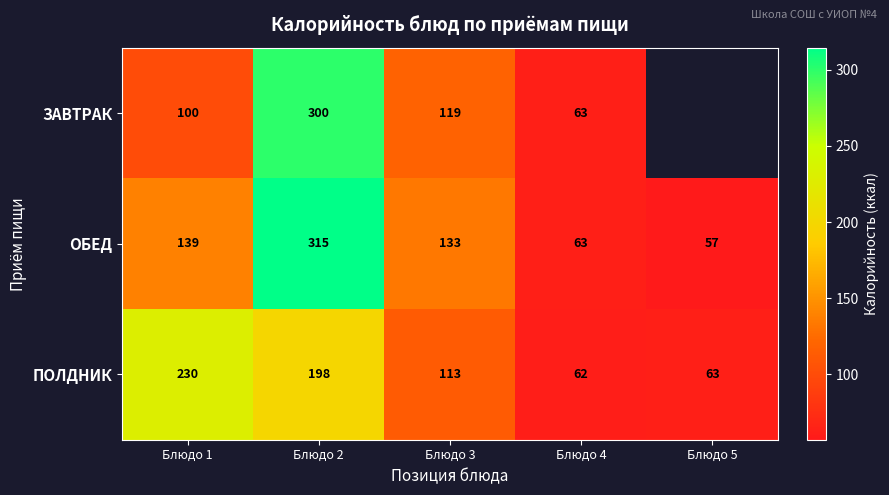

What is the total value across all series at Блюдо 1?

469